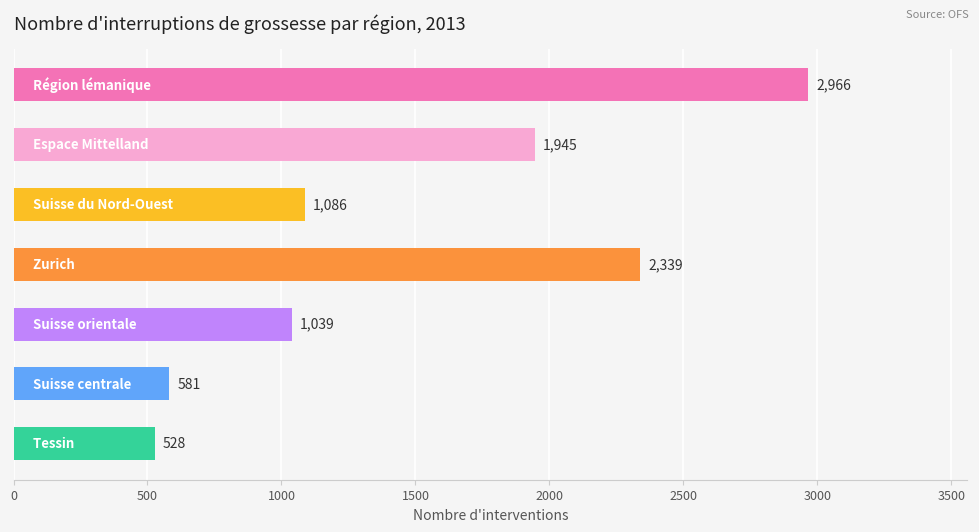

What is the maximum value shown in the chart?

2966